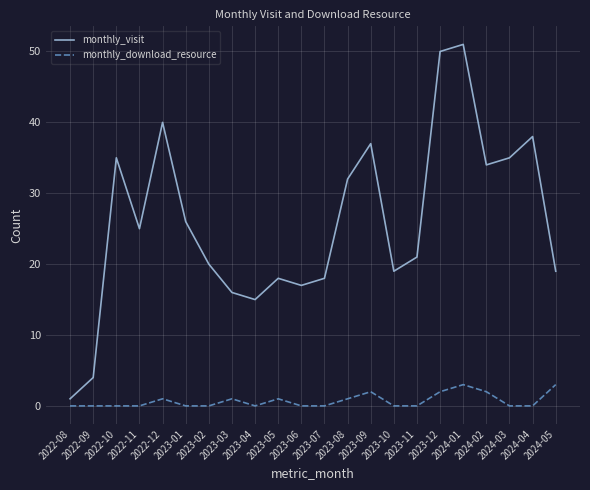

Rank the series by their average value, from highest to lowest.

monthly_visit, monthly_download_resource